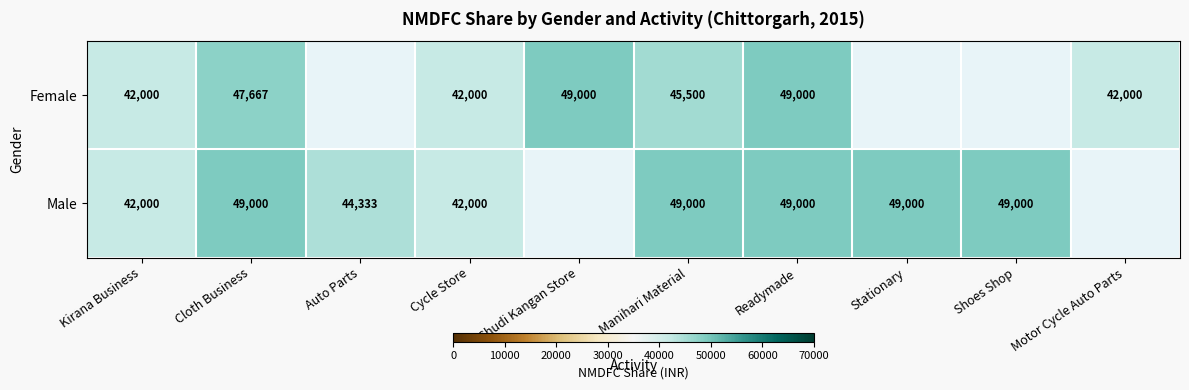

What is the difference between the Male values at Auto Parts and Stationary?

4667